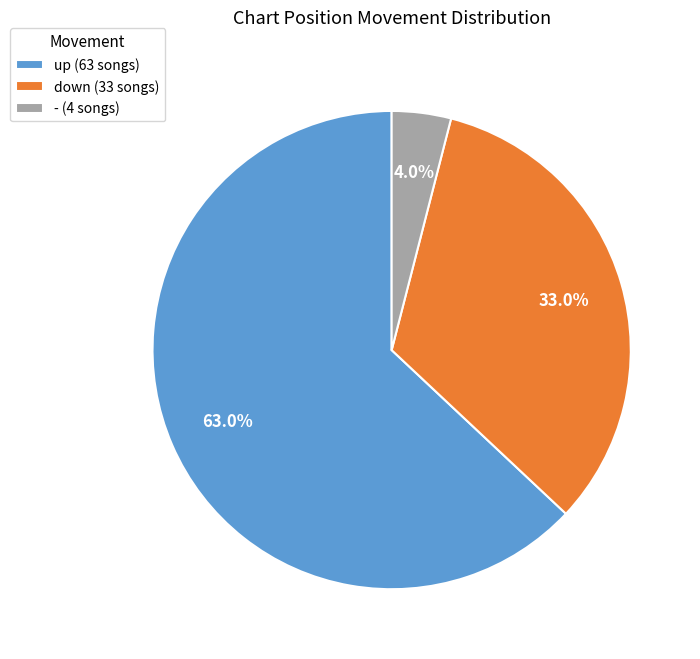

To the nearest percent, what is the combined percentage of down and -?

37%